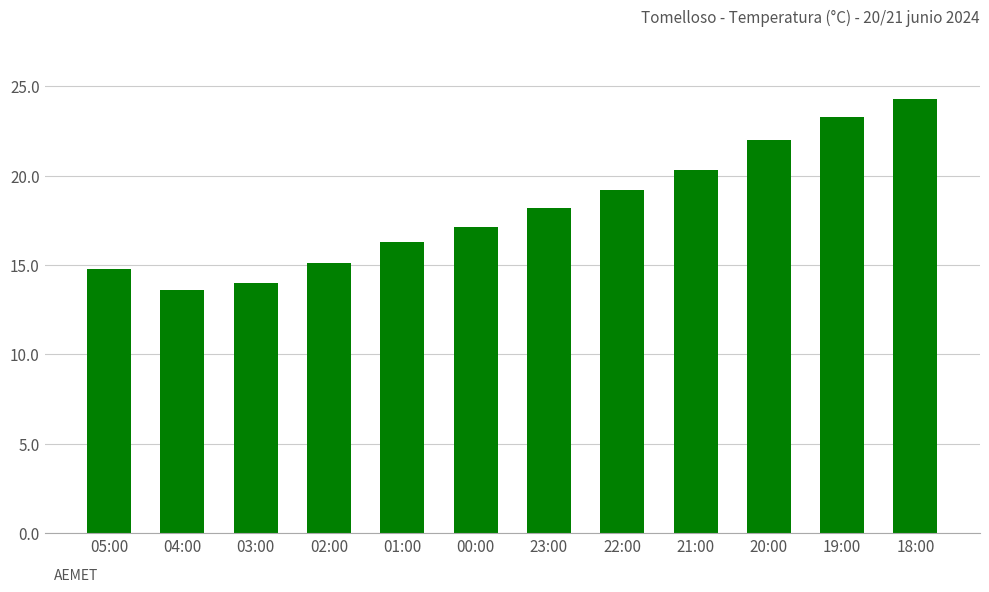

What is the label of the 8th bar from the left?

22:00